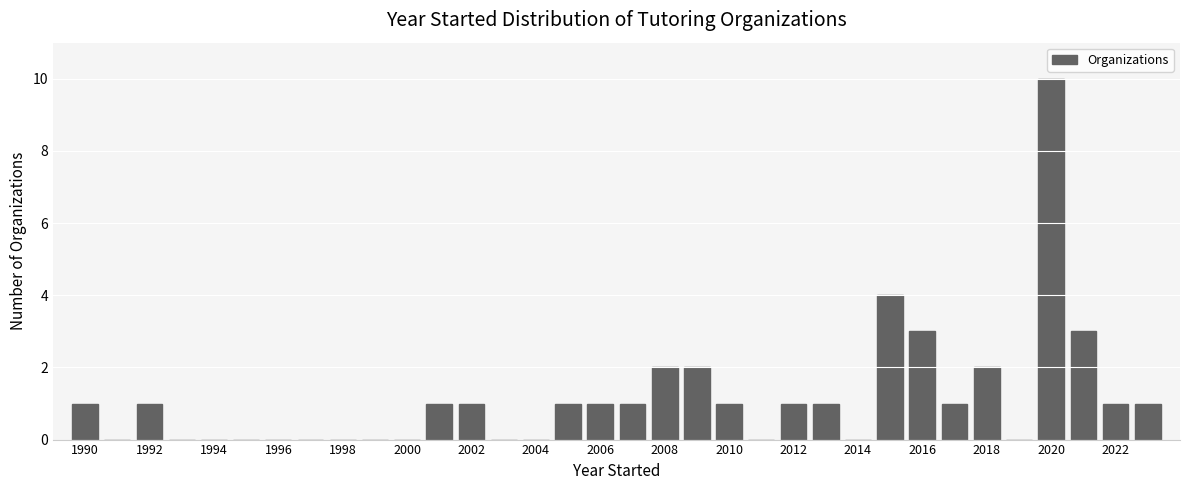

Reading left to right, transcribe this chart: for each bar, give the range it covers on the x-axis and its height. Neither the bar edges nor the heights are printed on the chart, so give them approximately, as read against the axes.

1989.5 to 1990.5: 1
1990.5 to 1991.5: 0
1991.5 to 1992.5: 1
1992.5 to 1993.5: 0
1993.5 to 1994.5: 0
1994.5 to 1995.5: 0
1995.5 to 1996.5: 0
1996.5 to 1997.5: 0
1997.5 to 1998.5: 0
1998.5 to 1999.5: 0
1999.5 to 2000.5: 0
2000.5 to 2001.5: 1
2001.5 to 2002.5: 1
2002.5 to 2003.5: 0
2003.5 to 2004.5: 0
2004.5 to 2005.5: 1
2005.5 to 2006.5: 1
2006.5 to 2007.5: 1
2007.5 to 2008.5: 2
2008.5 to 2009.5: 2
2009.5 to 2010.5: 1
2010.5 to 2011.5: 0
2011.5 to 2012.5: 1
2012.5 to 2013.5: 1
2013.5 to 2014.5: 0
2014.5 to 2015.5: 4
2015.5 to 2016.5: 3
2016.5 to 2017.5: 1
2017.5 to 2018.5: 2
2018.5 to 2019.5: 0
2019.5 to 2020.5: 10
2020.5 to 2021.5: 3
2021.5 to 2022.5: 1
2022.5 to 2023.5: 1